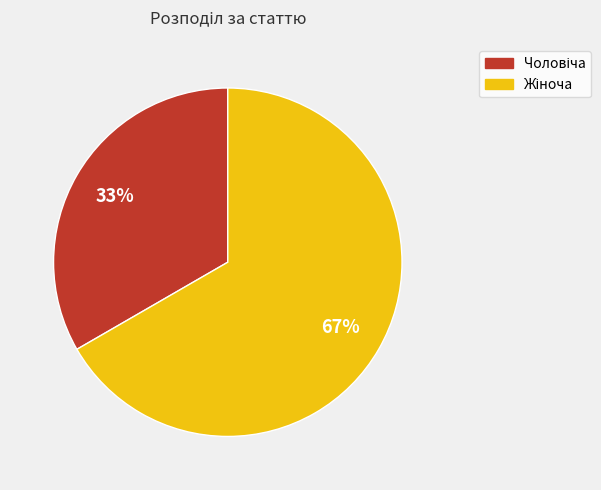

To the nearest percent, what is the average slice percentage?

50%